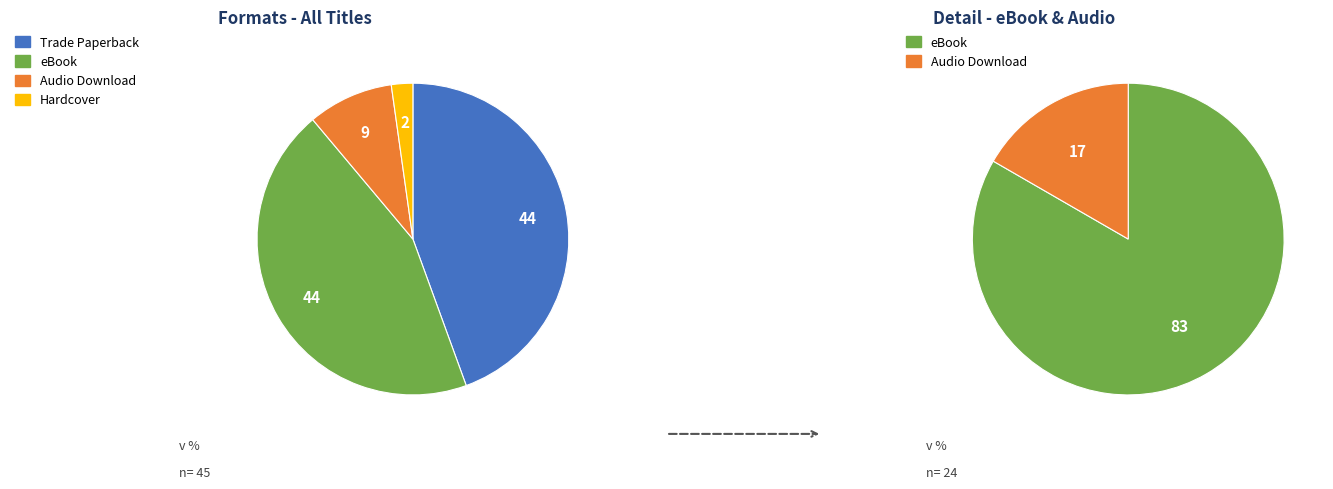

What percentage is the Hardcover slice, to the nearest percent?

2%